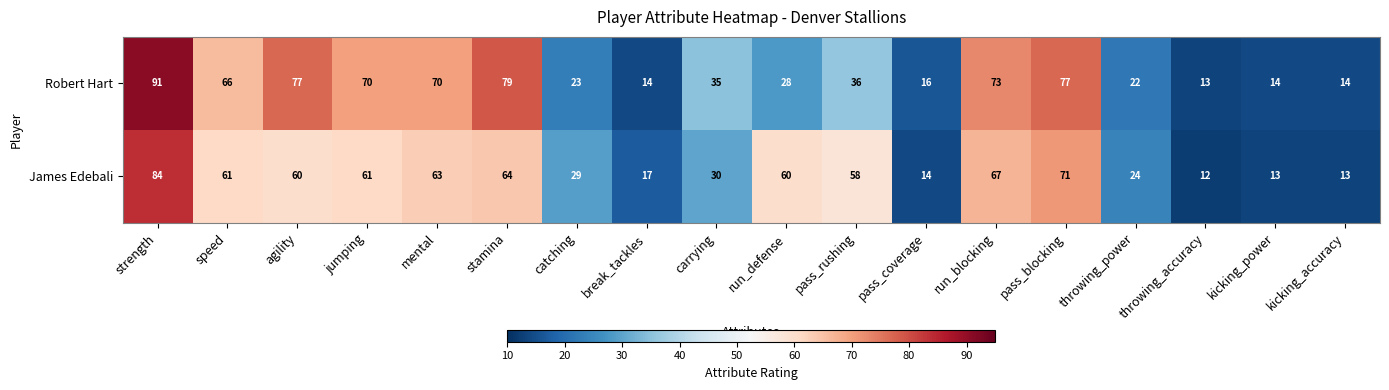

What is the smallest value displayed?

12